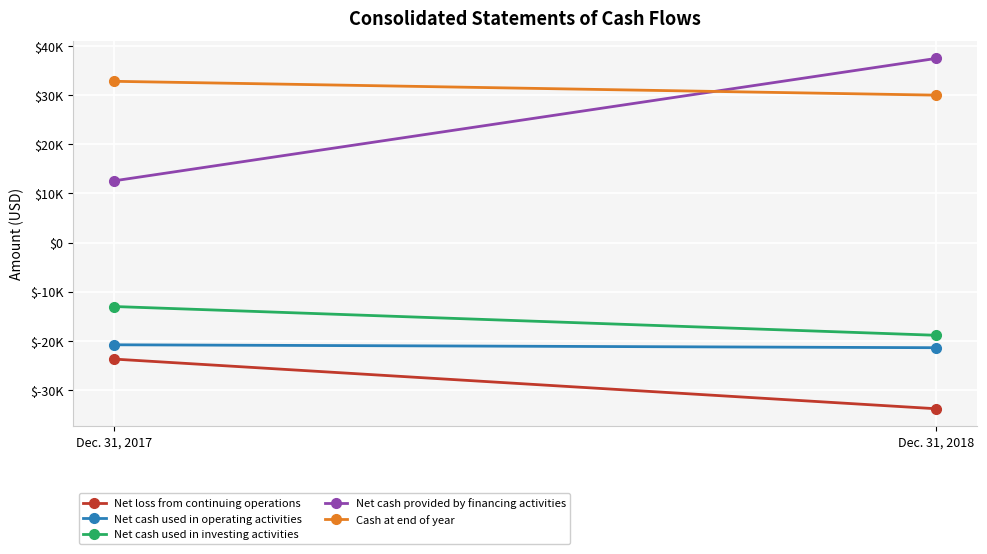

Reading right to left, list all the values displayed in this chart.

Net loss from continuing operations: Dec. 31, 2018=-33793	Dec. 31, 2017=-23701
Net cash used in operating activities: Dec. 31, 2018=-21385	Dec. 31, 2017=-20792
Net cash used in investing activities: Dec. 31, 2018=-18859	Dec. 31, 2017=-13011
Net cash provided by financing activities: Dec. 31, 2018=37430	Dec. 31, 2017=12554
Cash at end of year: Dec. 31, 2018=29964	Dec. 31, 2017=32778